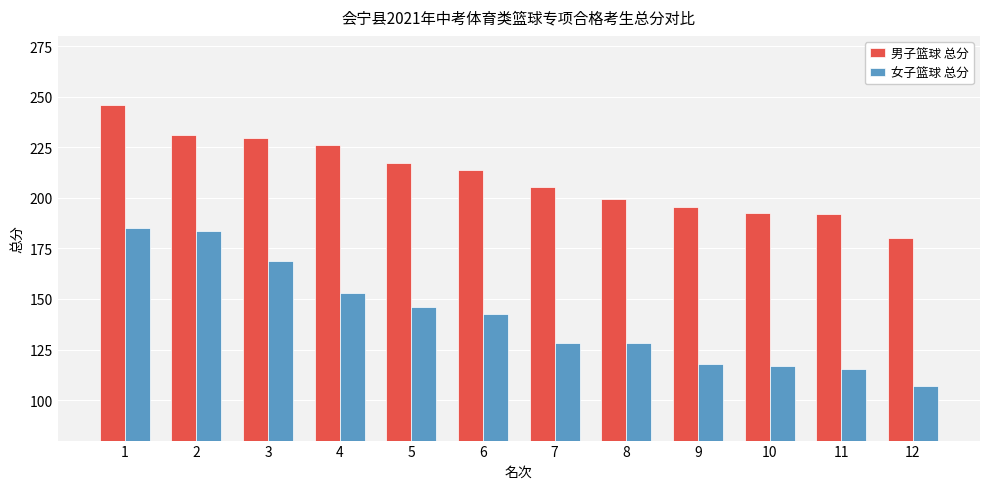

At how many categories does at least one series exceed 189?

11